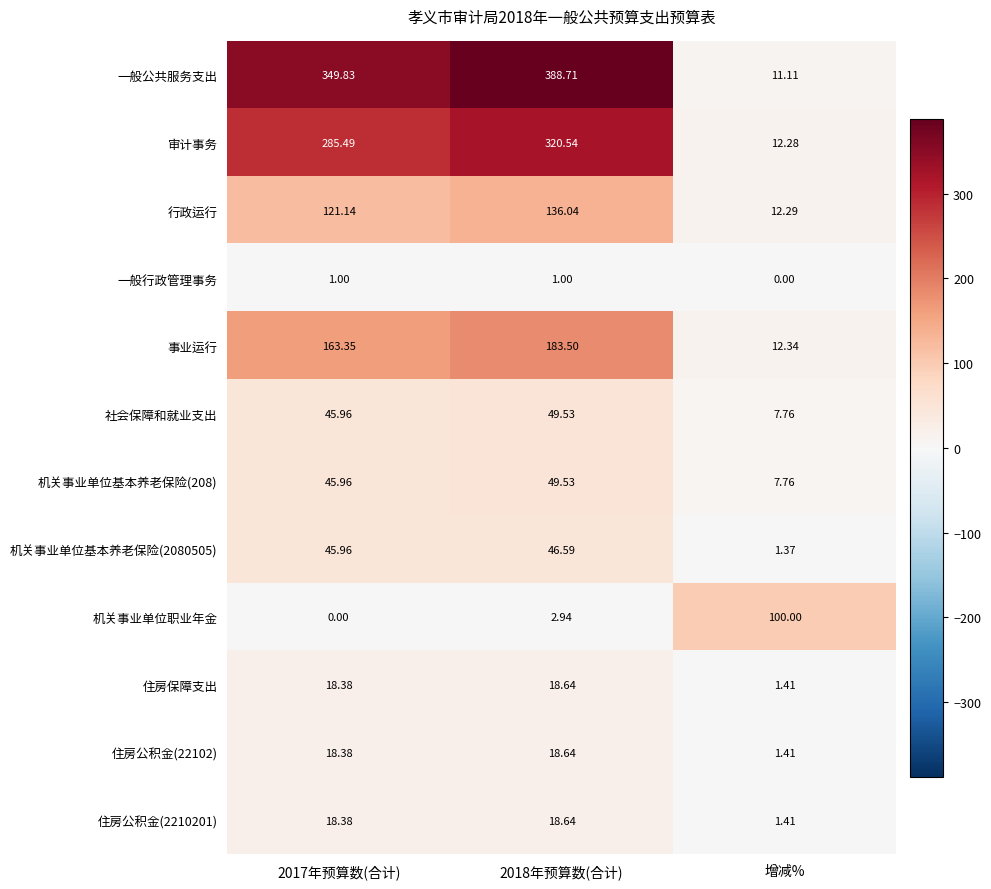

Between 2017年预算数(合计) and 增减%, which series saw the biggest shift?

一般公共服务支出